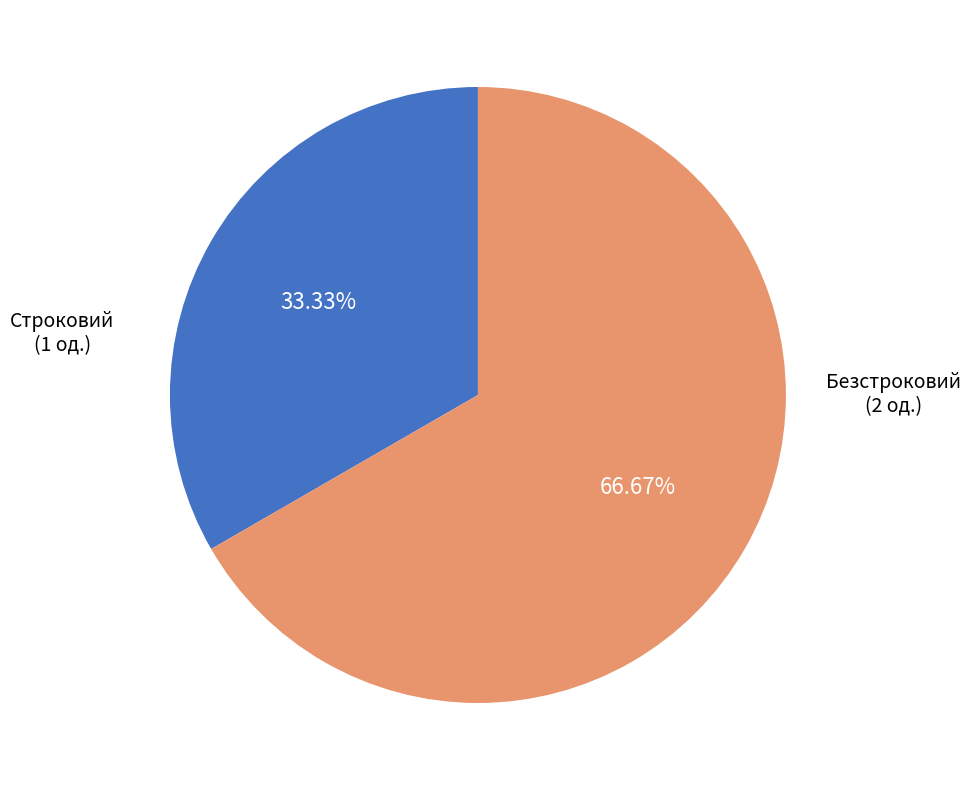

Count the number of slices in the pie.

2